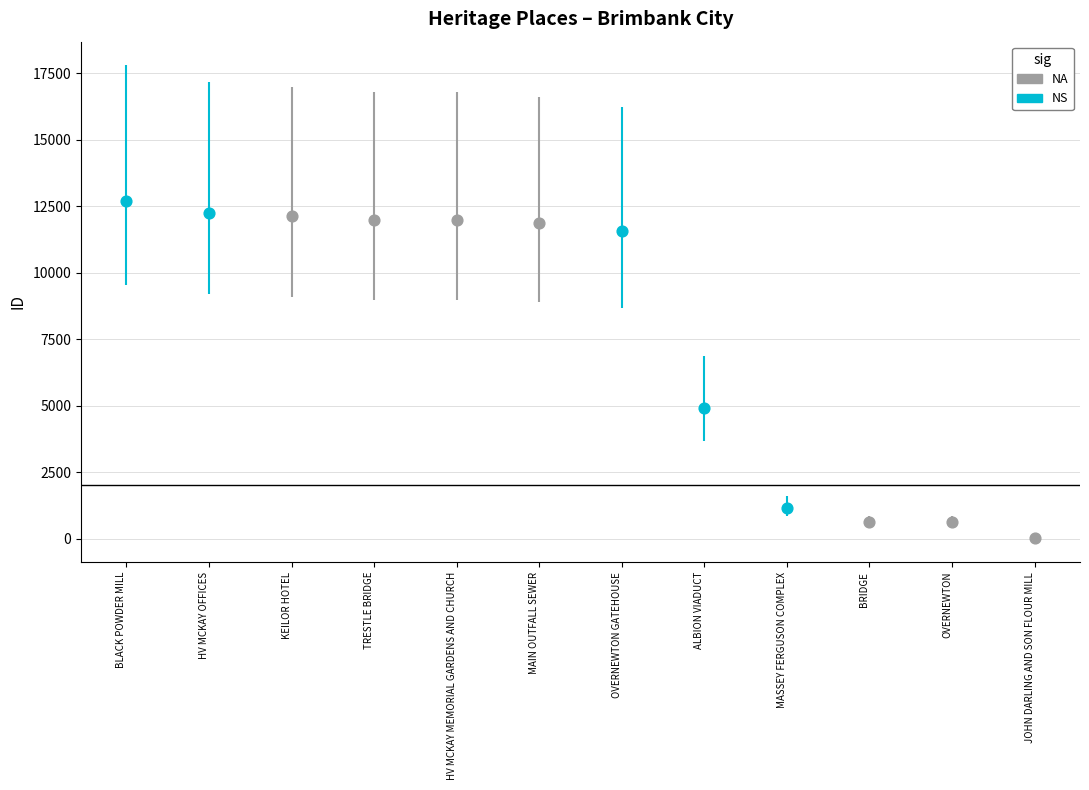

Approximately how many times larger is the value at HV MCKAY OFFICES compared to MAIN OUTFALL SEWER?

1.0